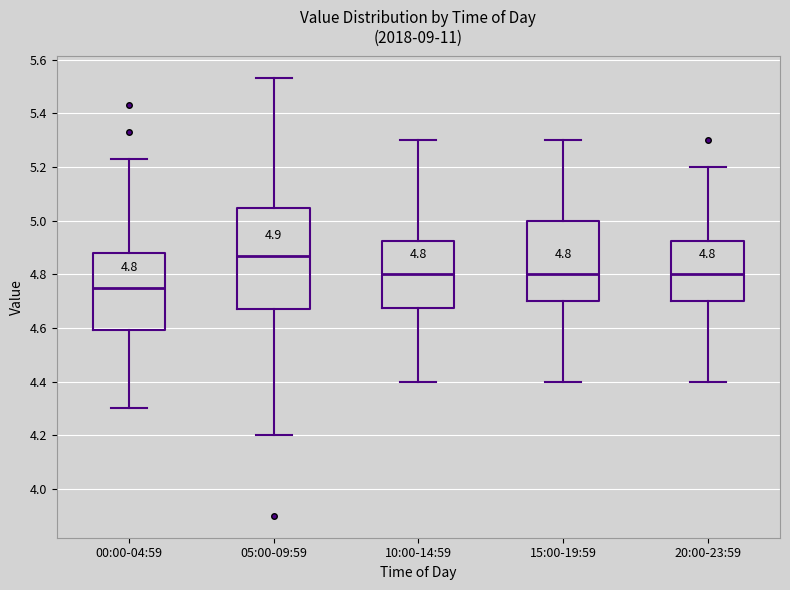

Which box has the highest median line?

05:00-09:59